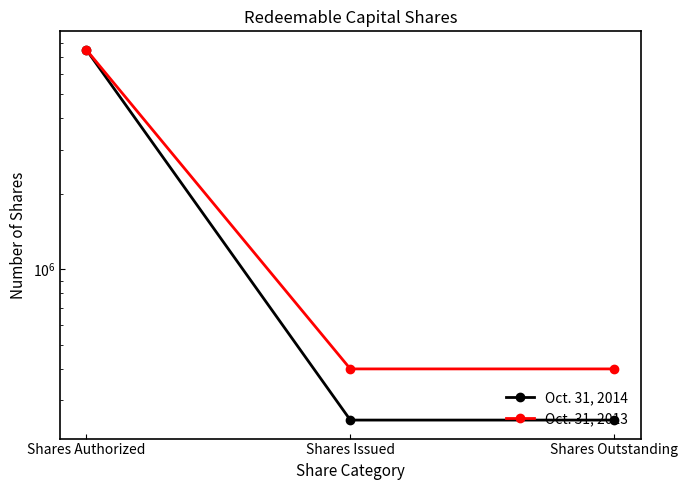

What are all the series names shown in the legend?

Oct. 31, 2014, Oct. 31, 2013